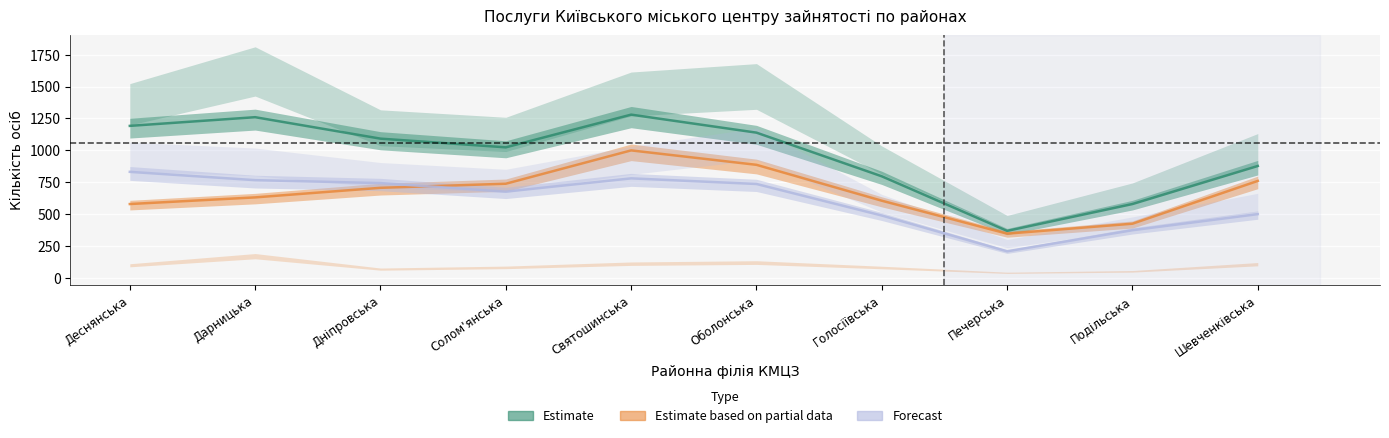

Reading right to left, transcribe all the data shown in this chart.

Estimate: 878	580	370	797	1139	1280	1024	1092	1260	1192
Estimate based on partial data: 761	426	348	606	887	1000	739	707	632	580
Forecast: 501	375	210	490	737	781	677	744	767	832